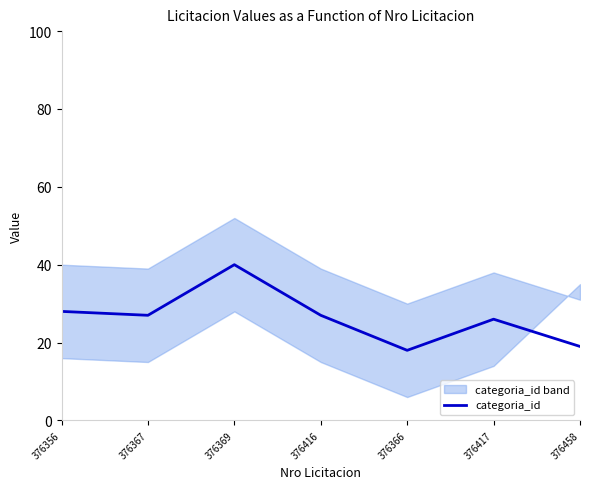

List the labels in order of value, smallest first.

376366, 376458, 376417, 376367, 376416, 376356, 376369